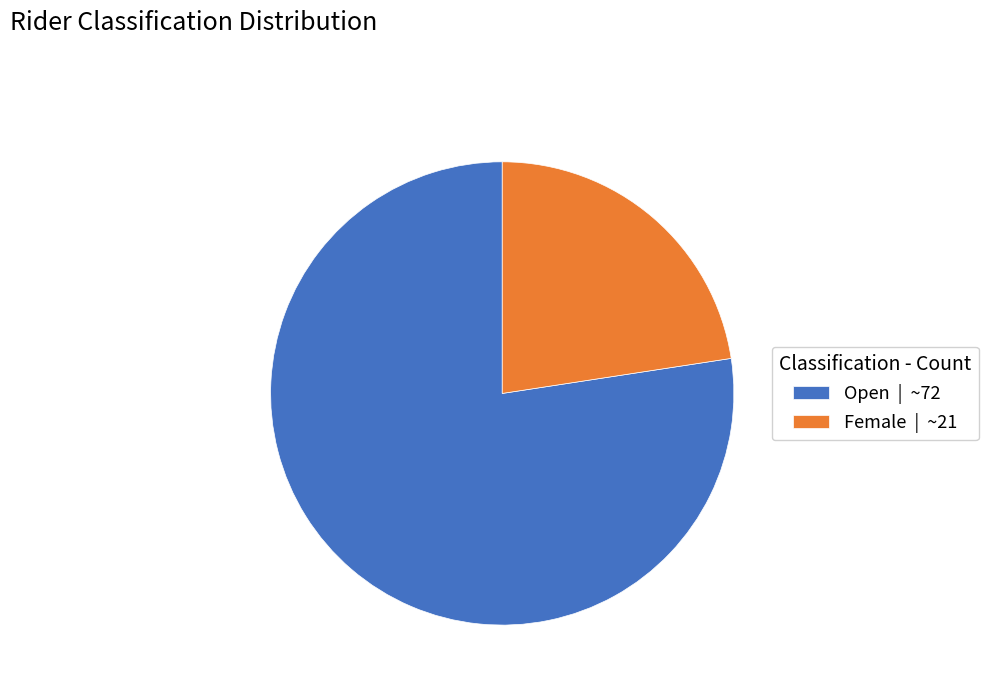

Is Open the majority of the pie?

Yes